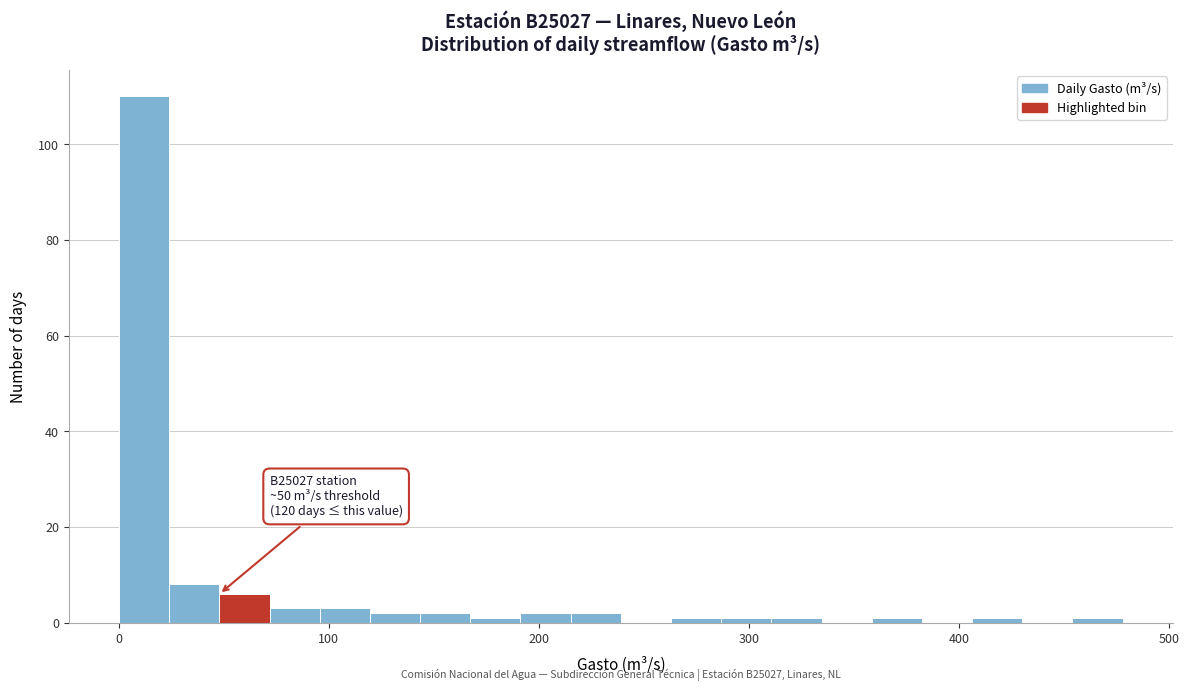

Read against the x-axis, roughly where is the centre of the tallest bar?

10